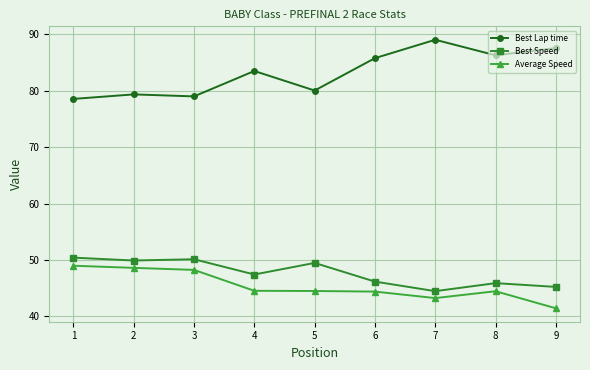

True or false: Best Lap time has more than 0 points higher than both neighbors.

True